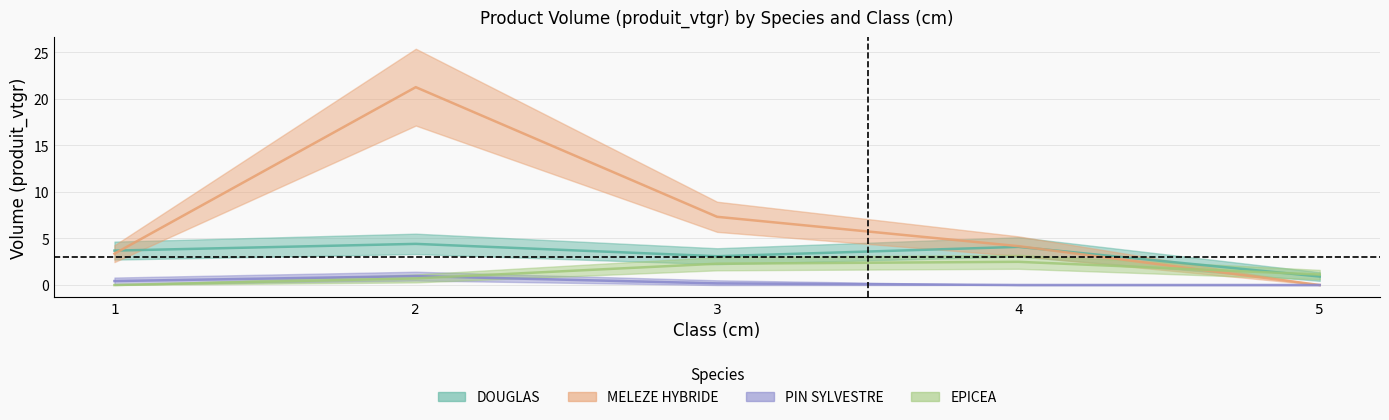

Between 4 and 5, which series saw the biggest shift?

MELEZE HYBRIDE_vtgr